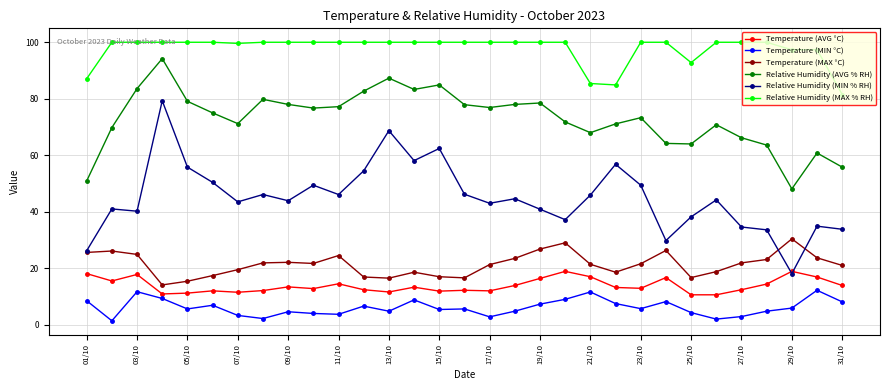

What is the greatest value displayed?

100.0